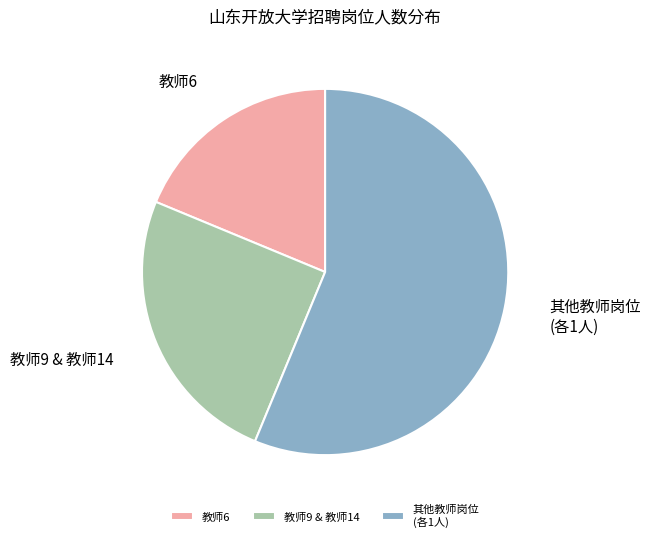

Which has a higher value, 教师9 & 教师14 or 其他教师岗位 (各1人)?

其他教师岗位 (各1人)